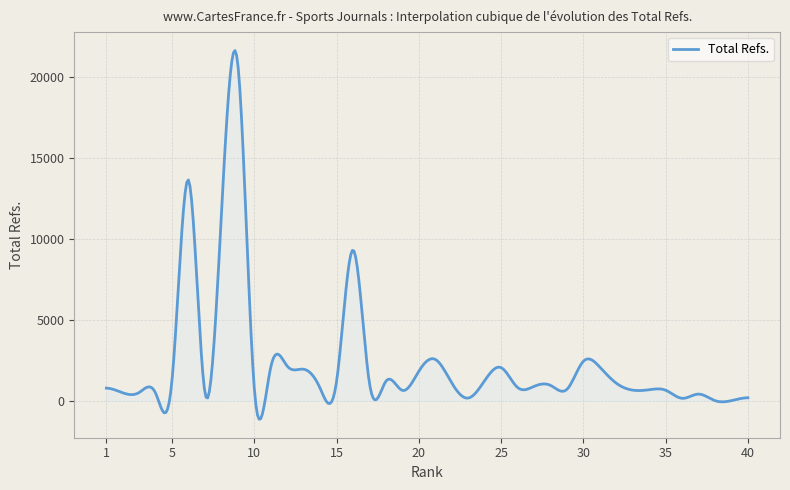

What is the minimum value shown in the chart?

-1151.2